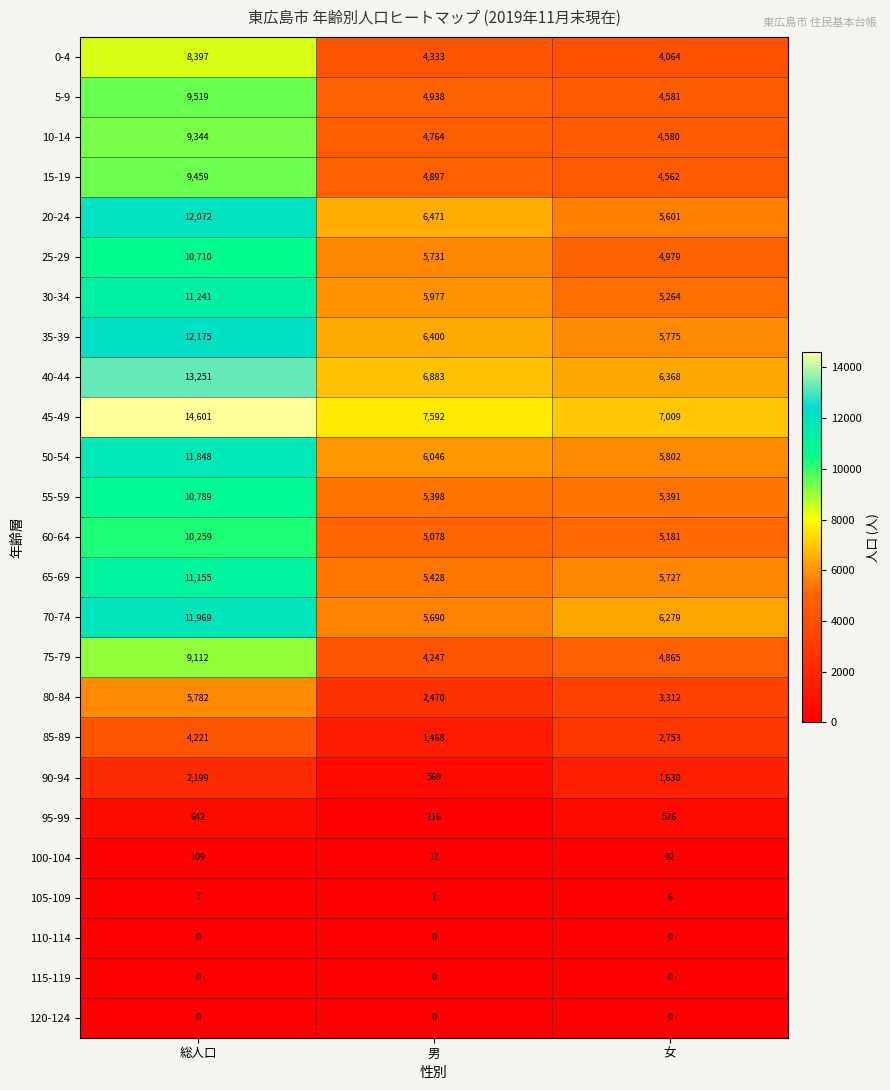

Count the number of data series in this chart.

25